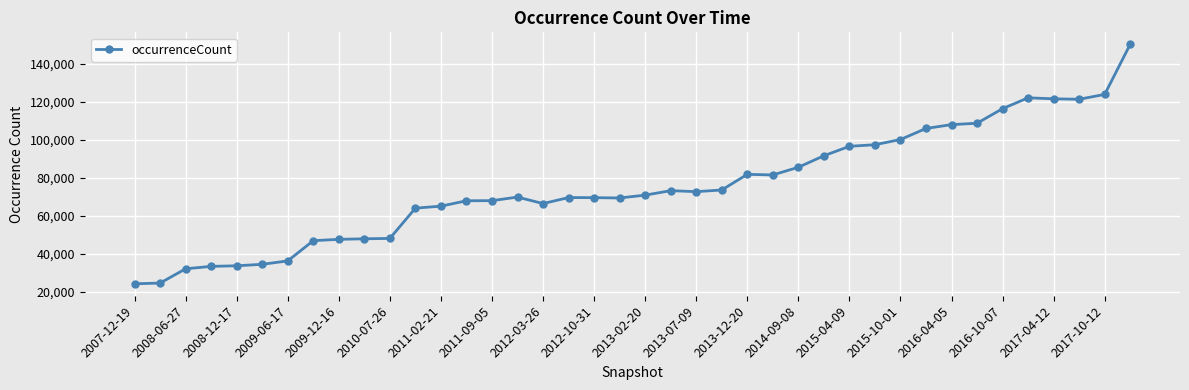

How many lines are shown in the chart?

1